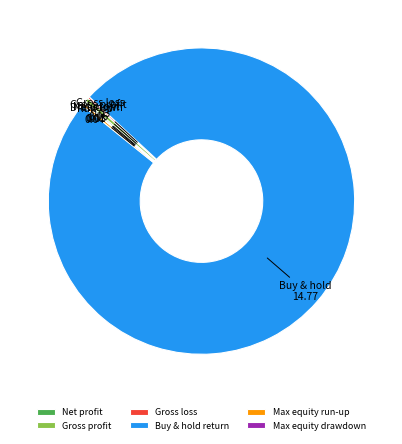

True or false: Buy & hold return accounts for 99% of the total.

True